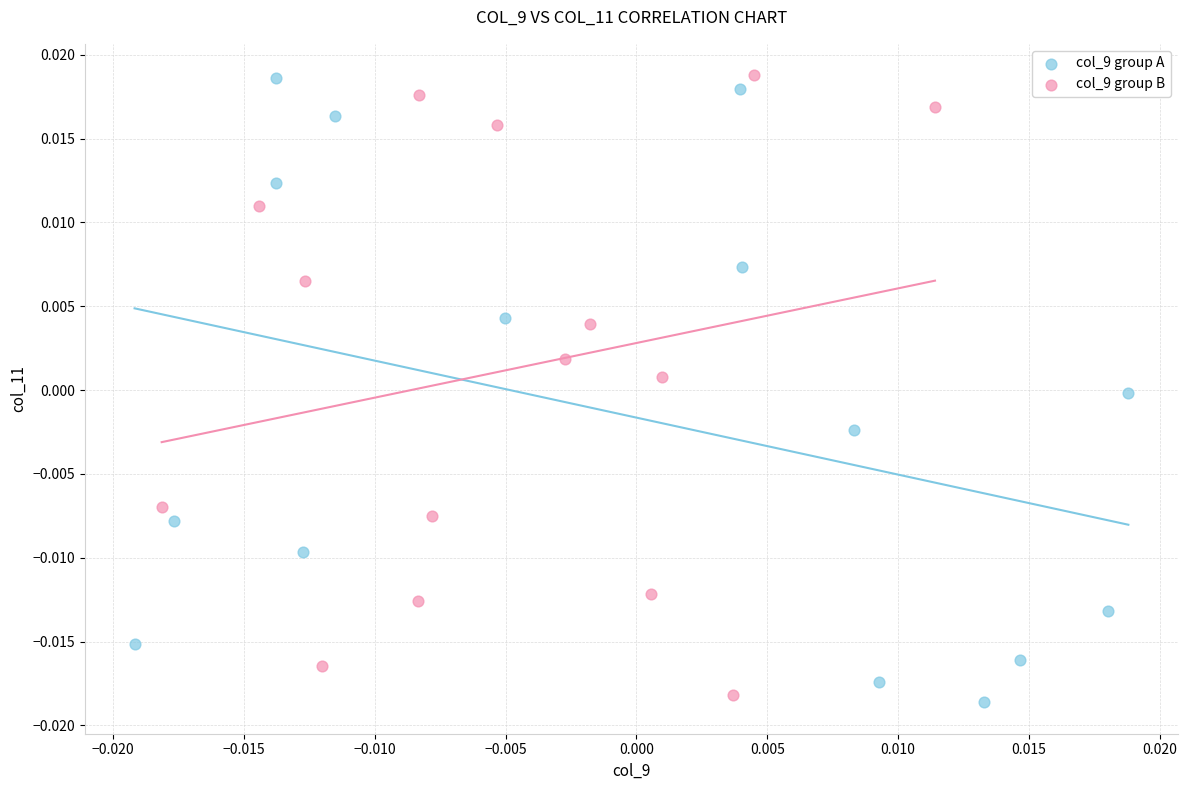

Which series has the widest spread of Y values?

col_9 group A